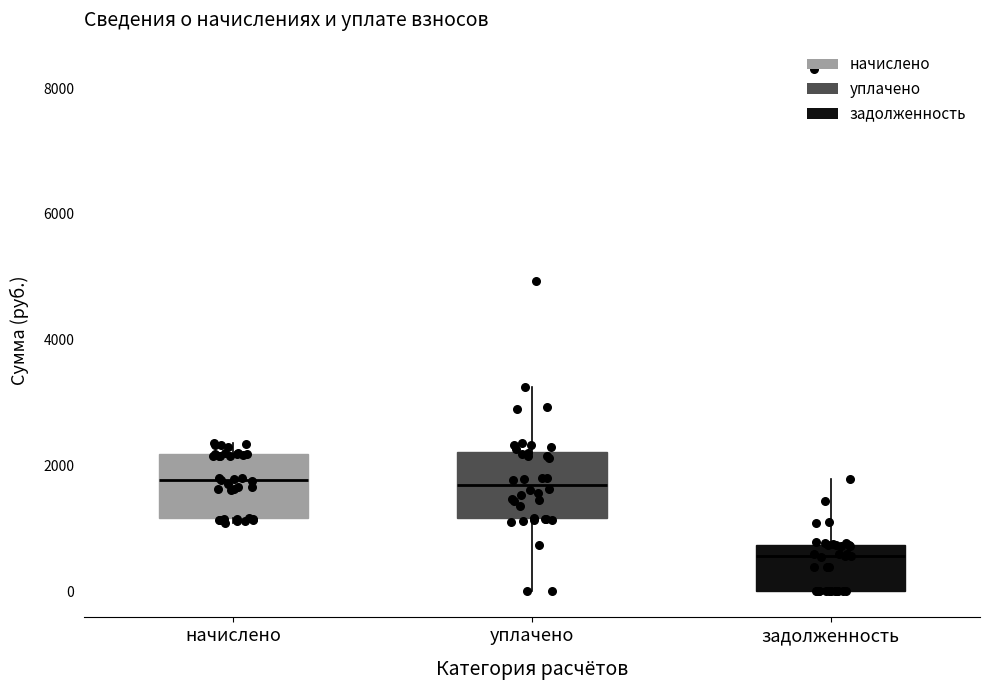

Reading left to right, read every box against the y-axis: the position of its median line, the range the box covers, and the ends of its whiskers. The values are not printed on the chart, so give them approximately, as read against the axis.

начислено: median 1800, box 1200 to 2200, whiskers 1000 to 2400
уплачено: median 1600, box 1200 to 2200, whiskers 0 to 3200
задолженность: median 600, box 0 to 800, whiskers 0 to 1800